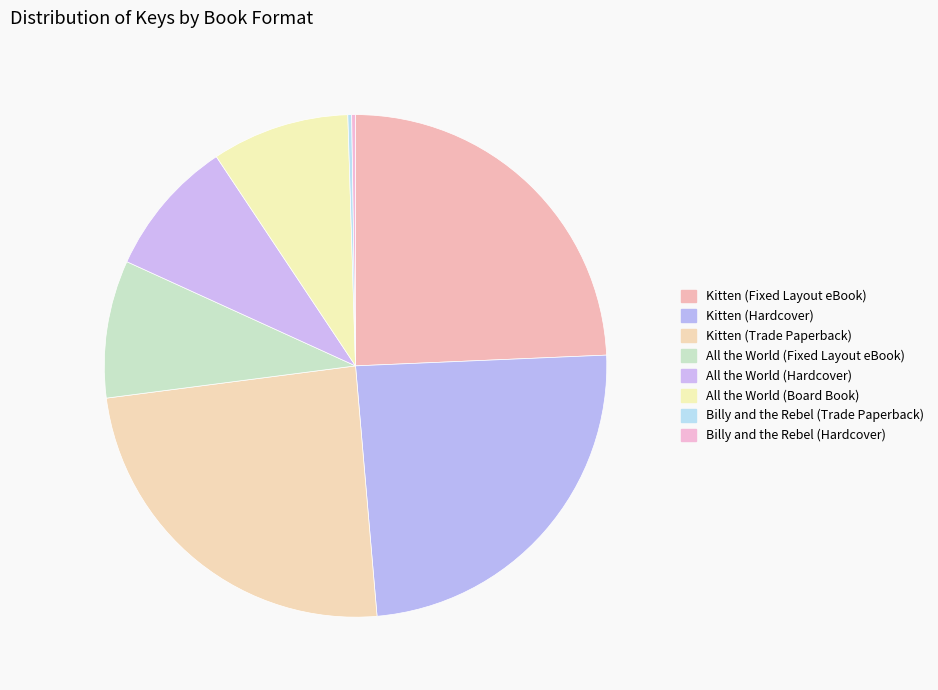

The All the World (Hardcover) slice represents 9% of the pie. True or false?

True